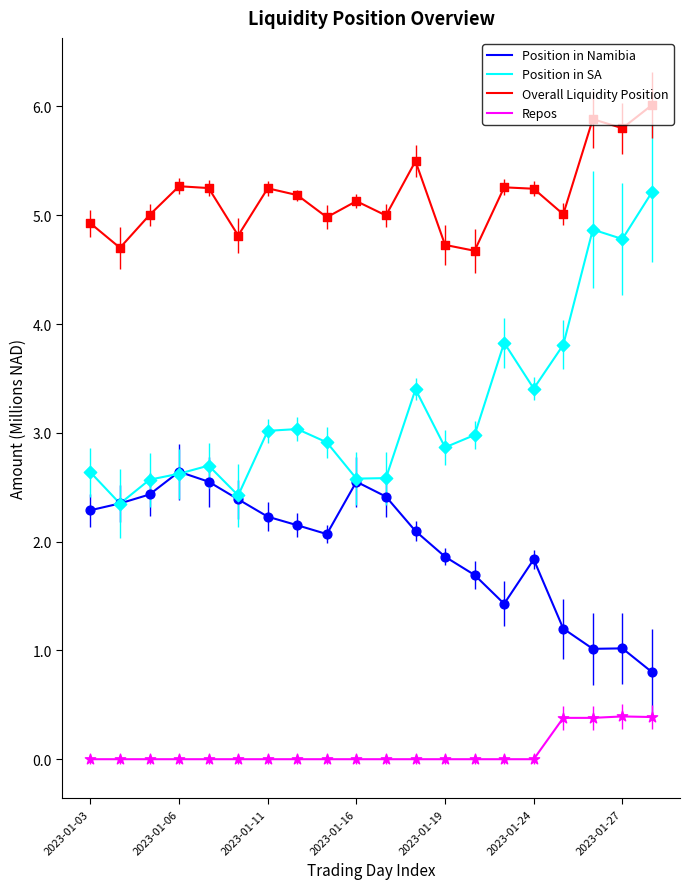

Which series has the largest total across all categories?

Overall Liquidity Position